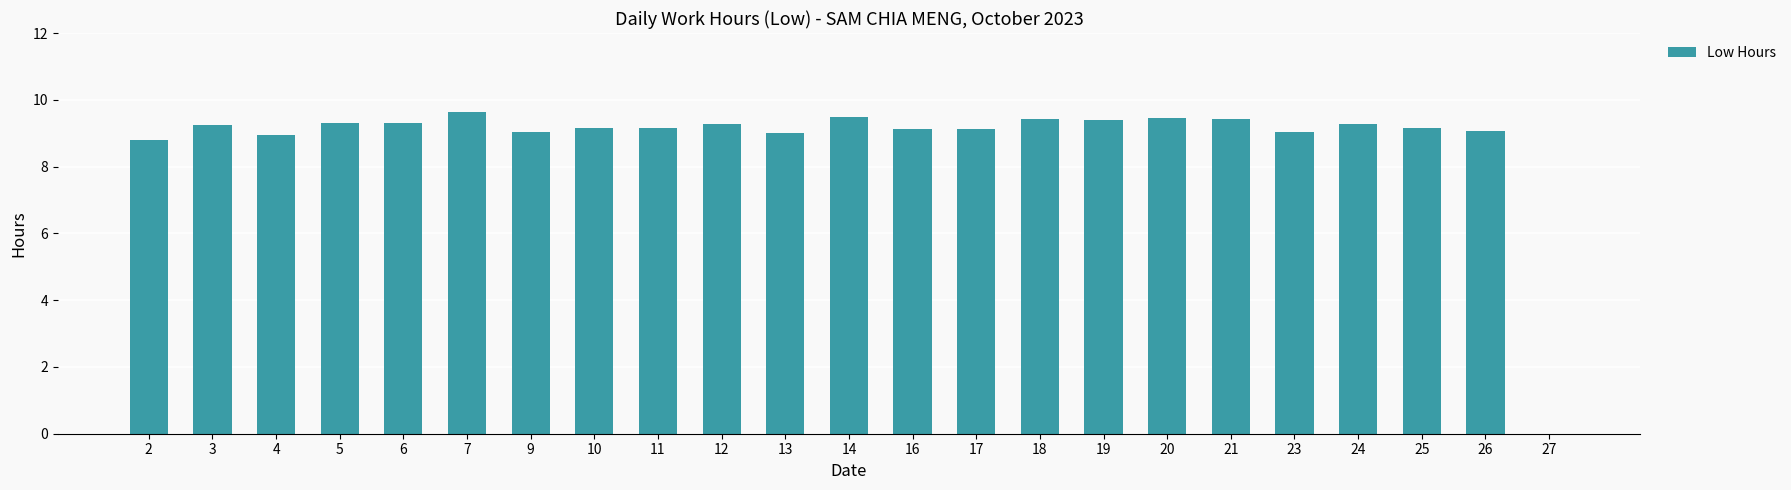

What is the maximum value shown in the chart?

9.6